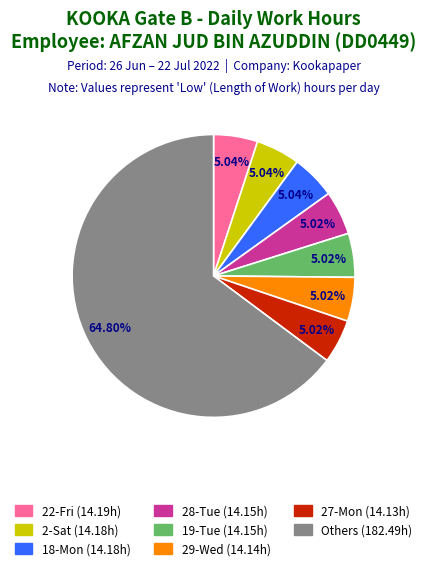

Is it true that 22-Fri is 5% of the pie?

True